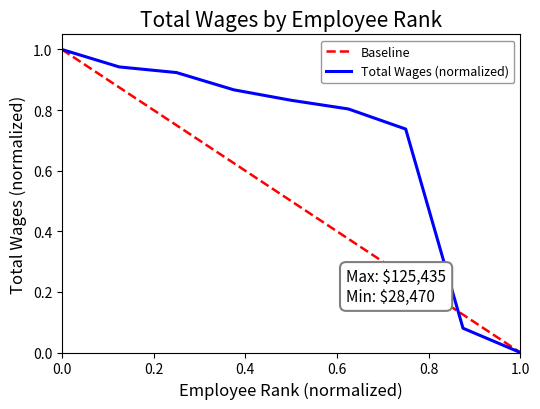

What is the sum of all values?

6.2